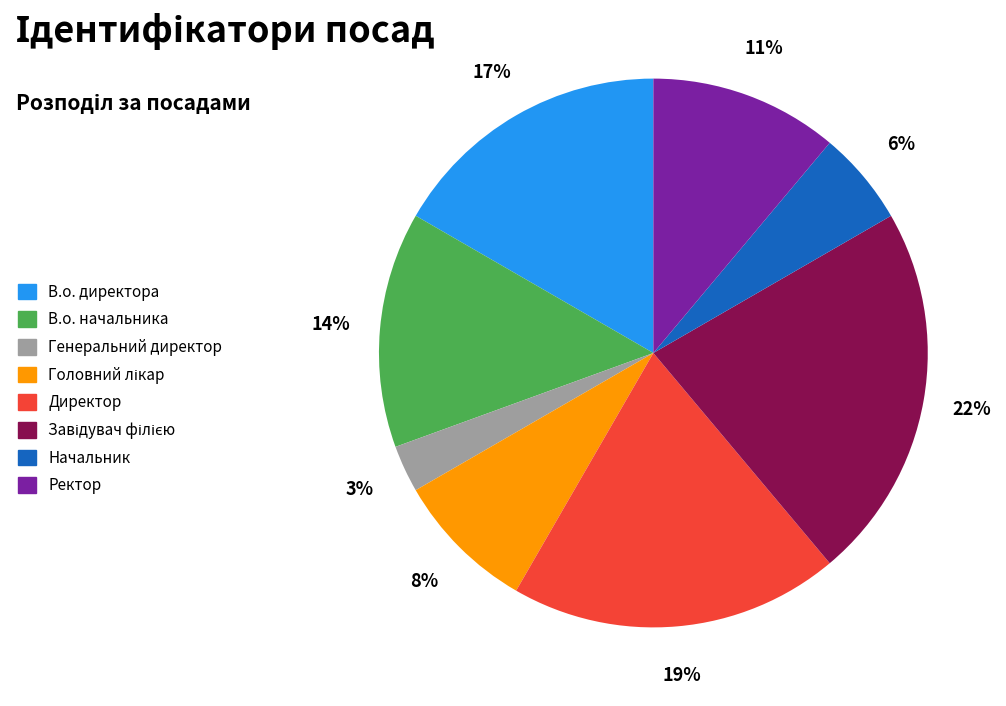

Does Начальник represent more than half of the total?

No